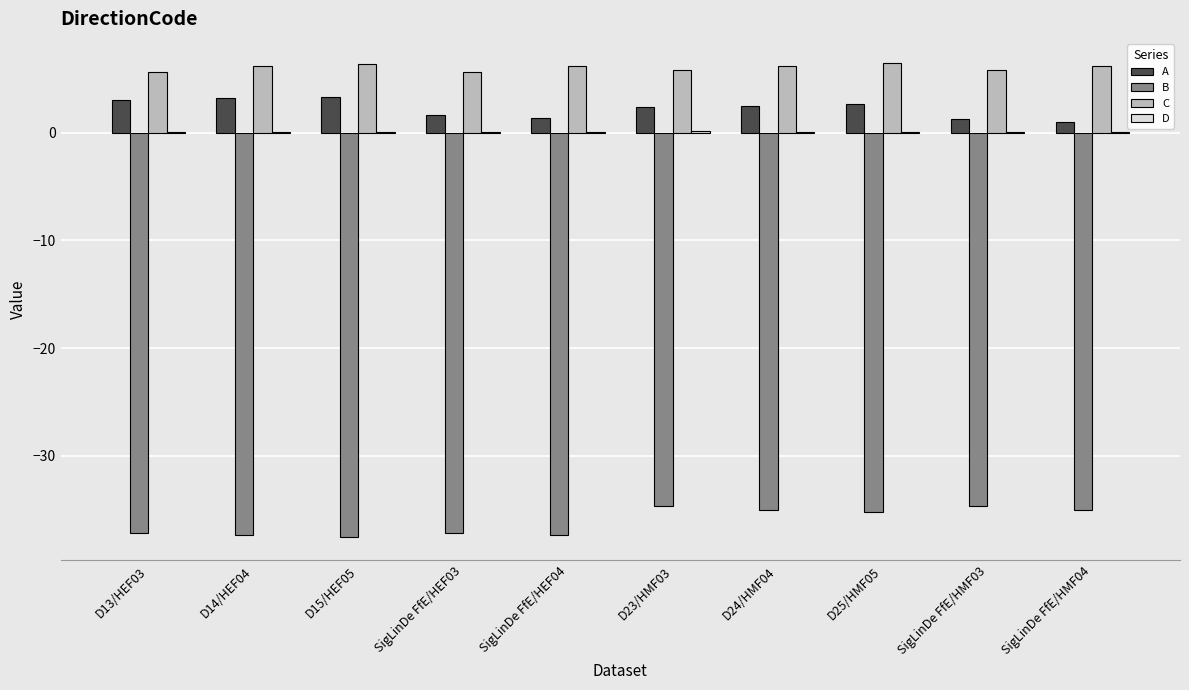

What is the sum of all B values?

-361.5